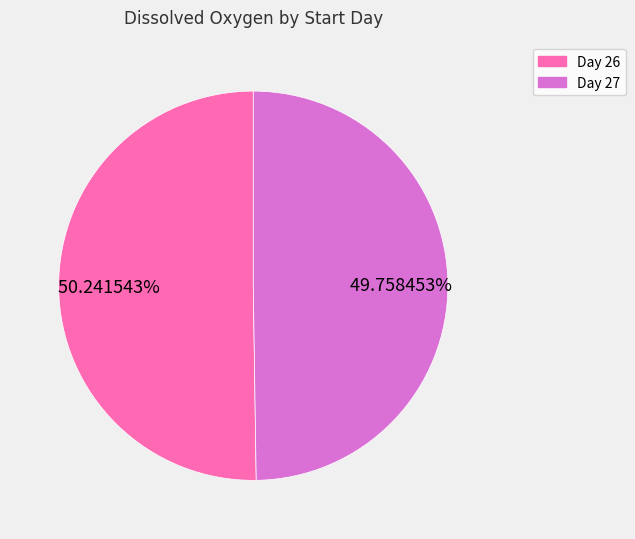

Does any single category account for the majority?

Yes